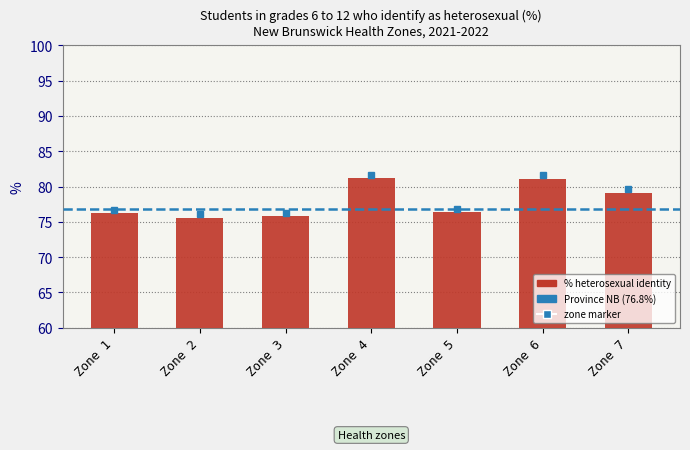

What is the ratio of the value at Zone 2 to the value at Zone 6?

0.9